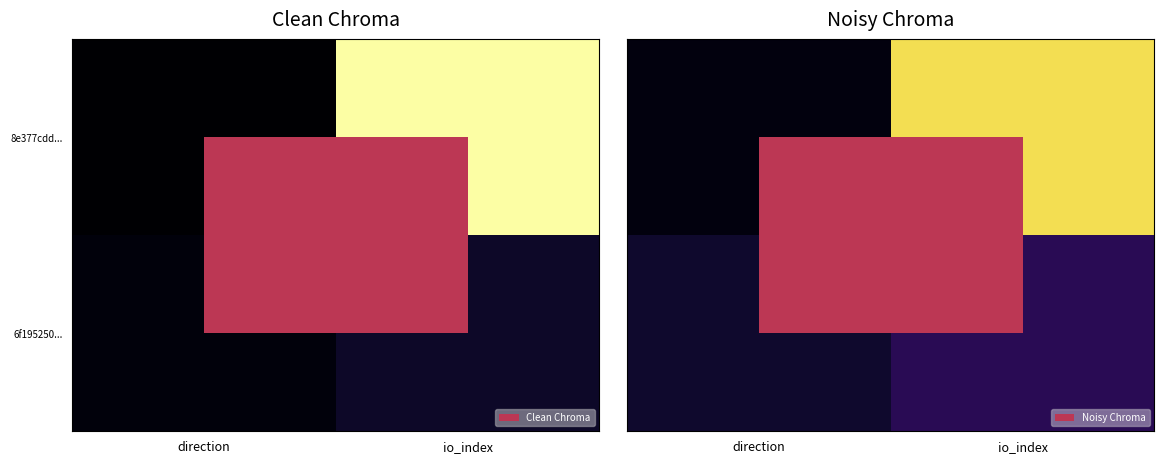

How many distinct data groups are displayed?

2